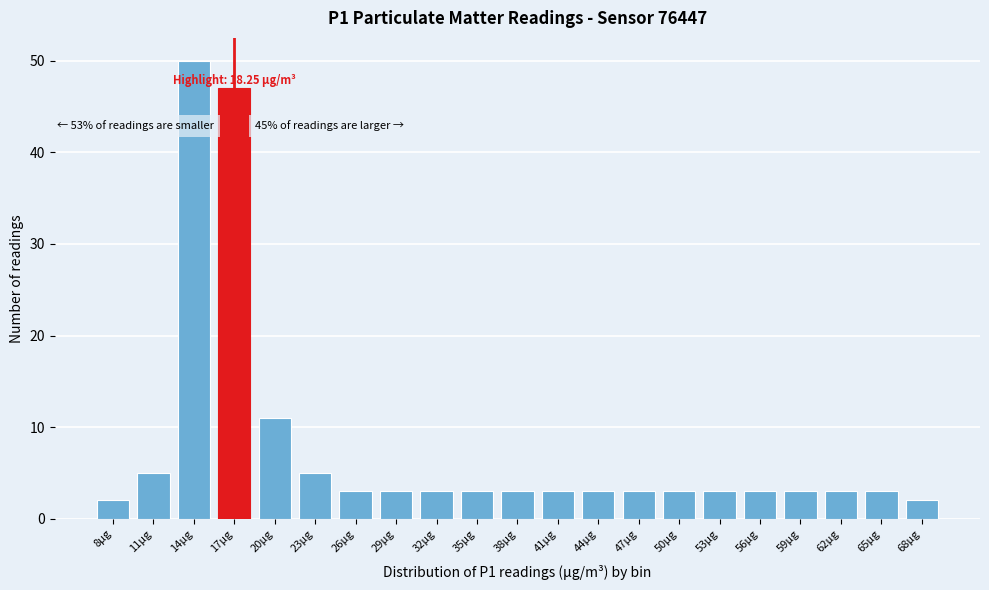

Reading left to right, transcribe all the data shown in this chart.

2	5	50	47	11	5	3	3	3	3	3	3	3	3	3	3	3	3	3	3	2